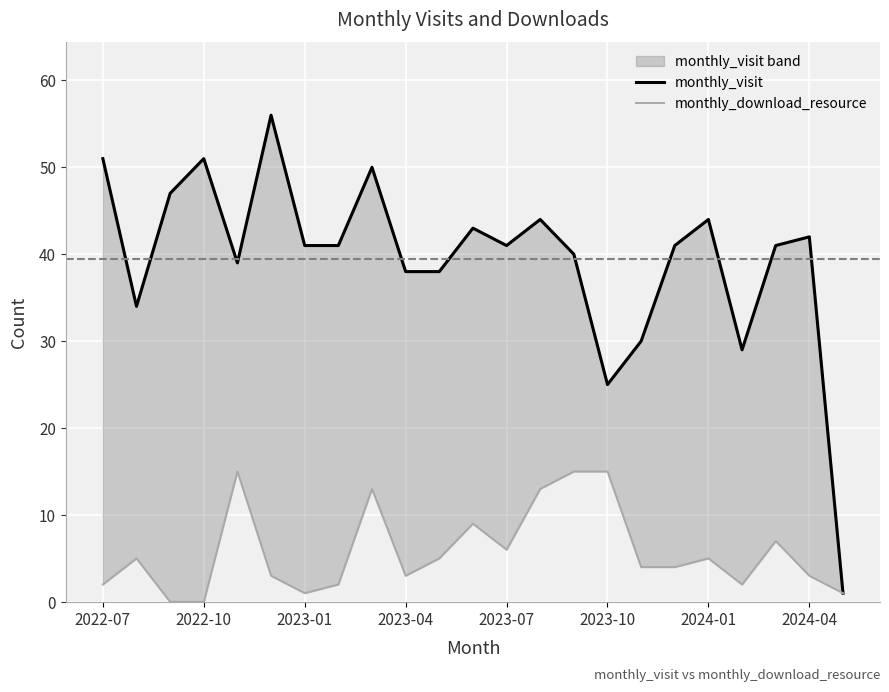

How many interior local peaks does the monthly_download_resource series have?

6